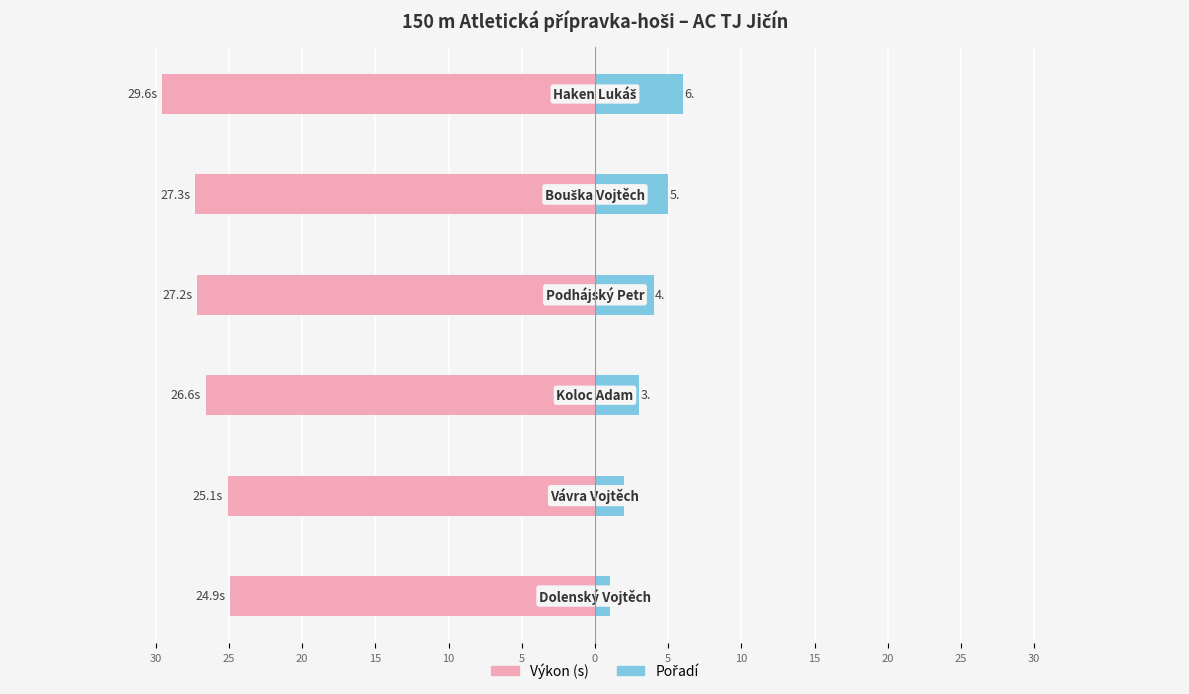

Reading left to right, extract all data points from this chart.

Výkon (s): 30=-24.9	25=-25.1	20=-26.6	15=-27.2	10=-27.3	5=-29.6
Pořadí: 30=1.0	25=2.0	20=3.0	15=4.0	10=5.0	5=6.0